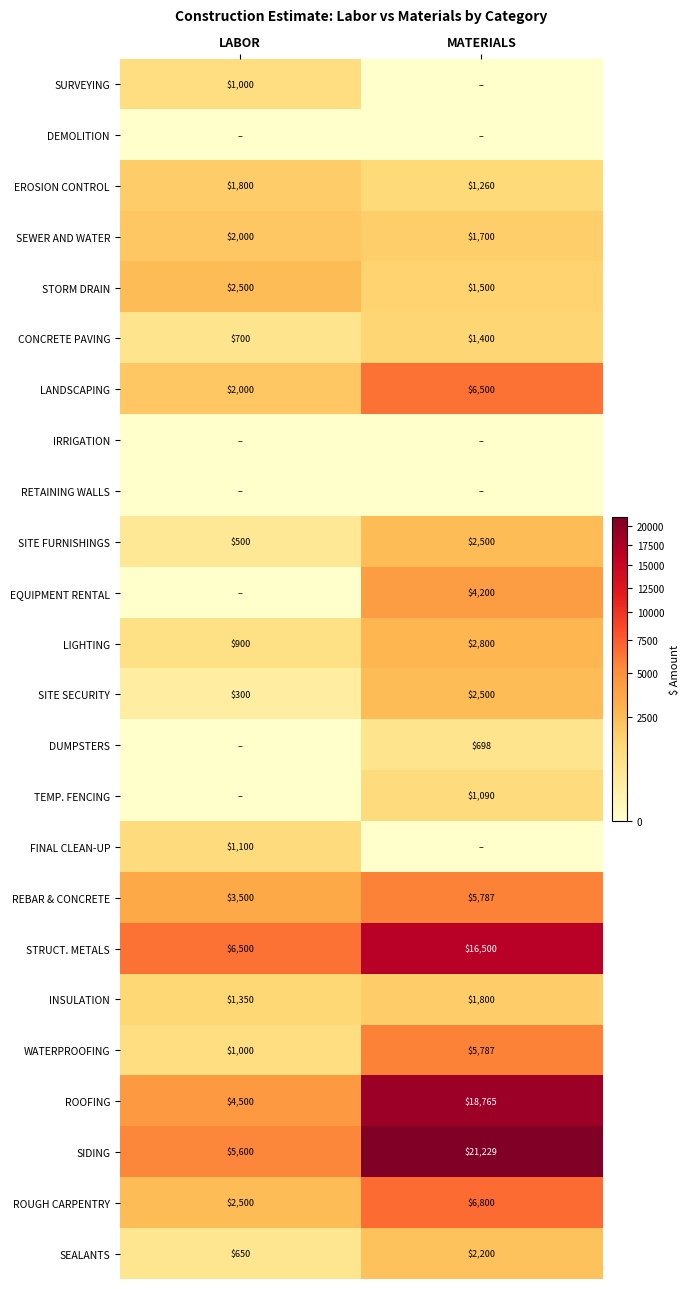

What is the sum of the REBAR & CONCRETE values at MATERIALS and LABOR?

9287